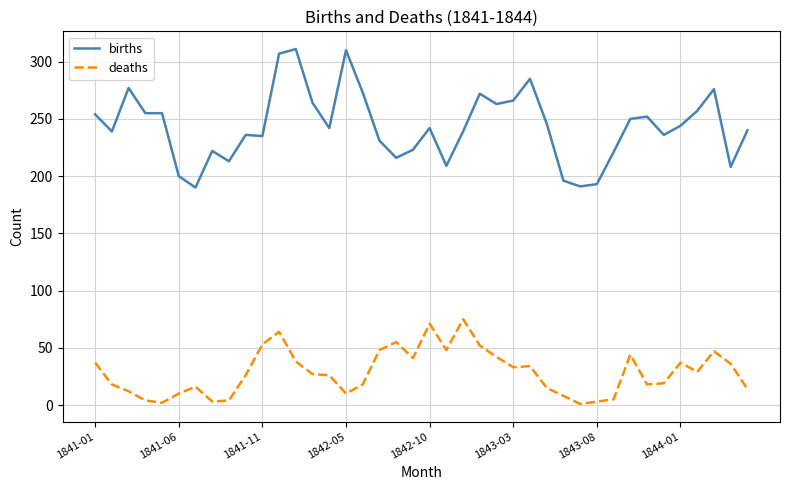

What is the maximum value for births?

311